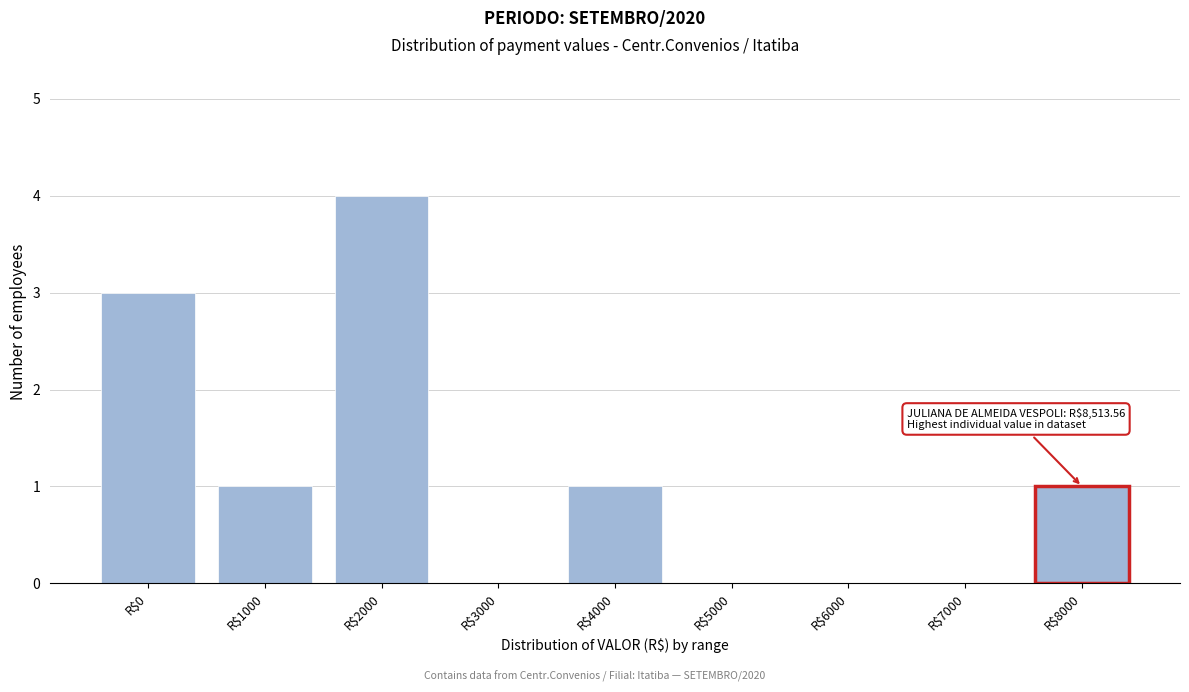

At which category does the chart reach its peak across all series?

R$2000